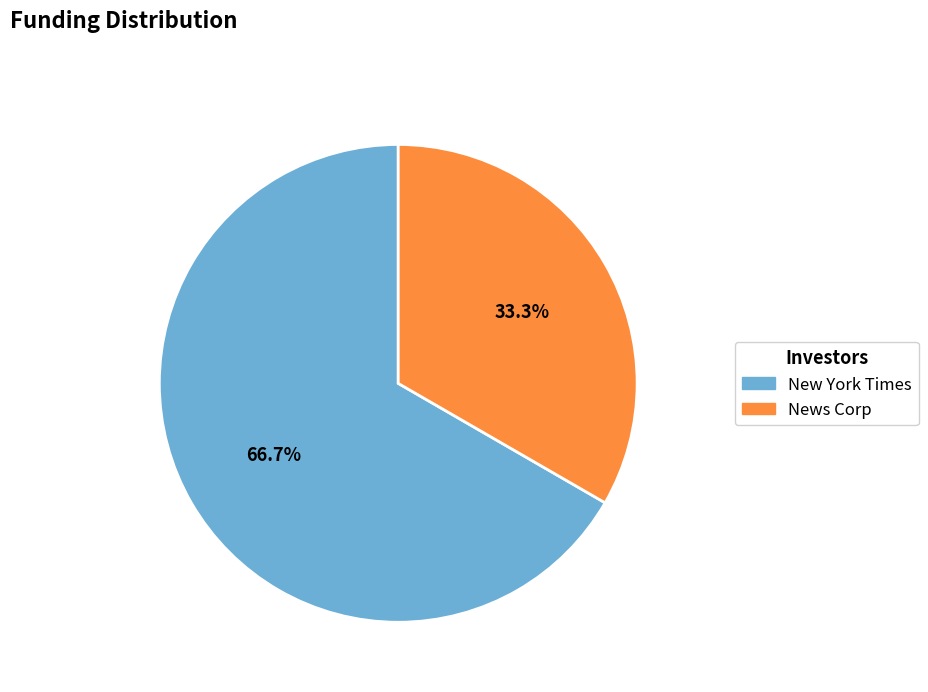

What portion of the pie excludes News Corp?

66.7%